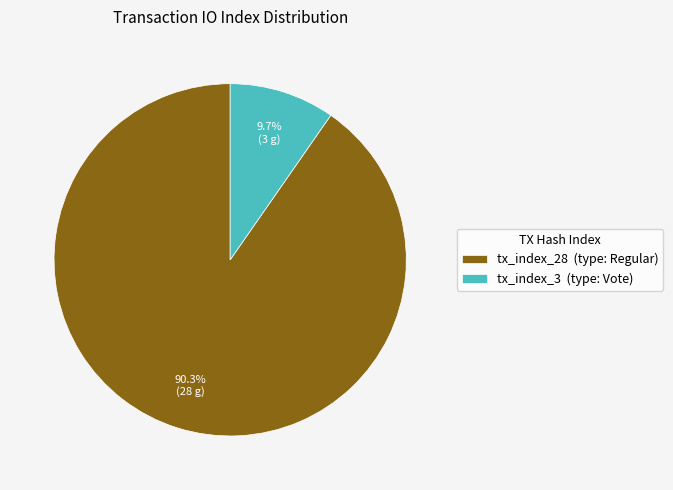

Does any single category account for the majority?

Yes